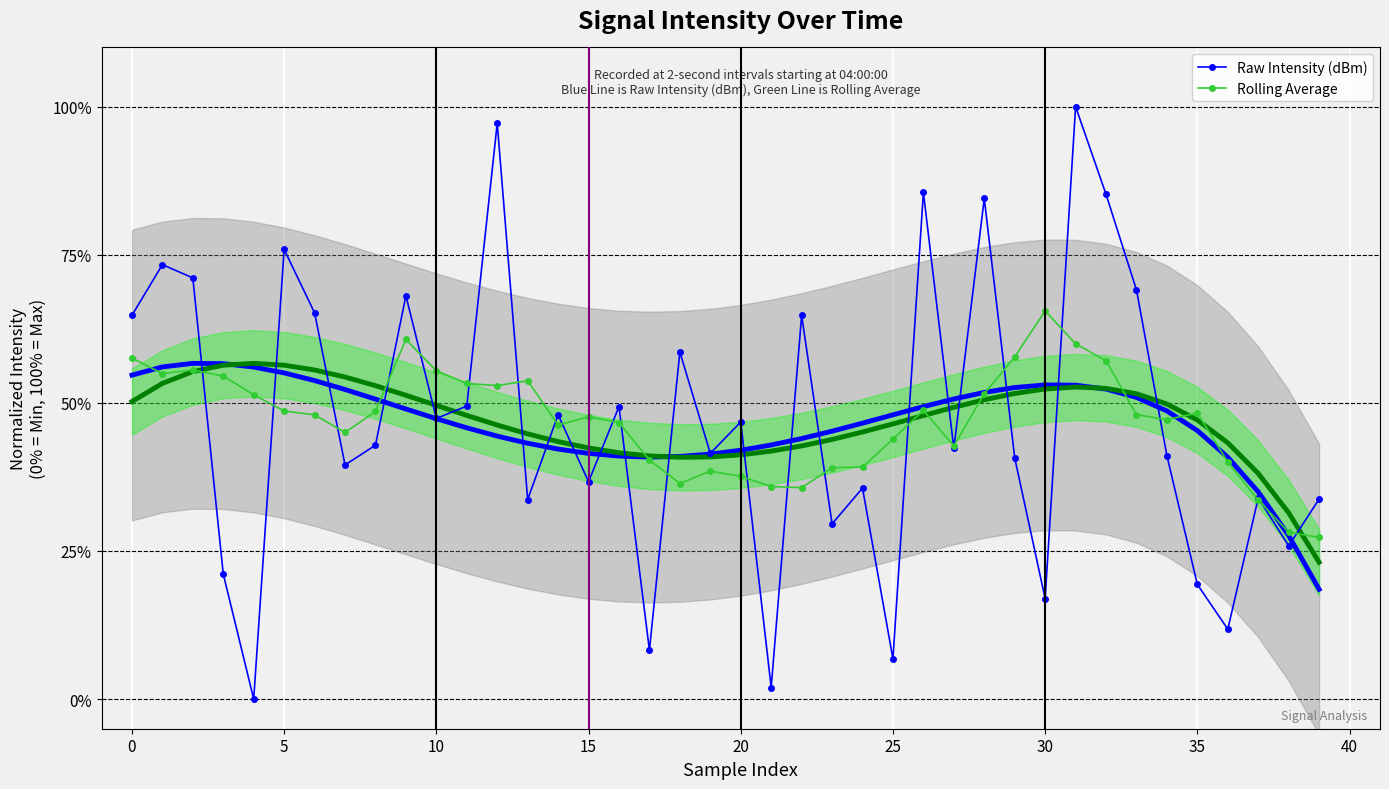

At which label does Rolling Average reach its minimum?

39